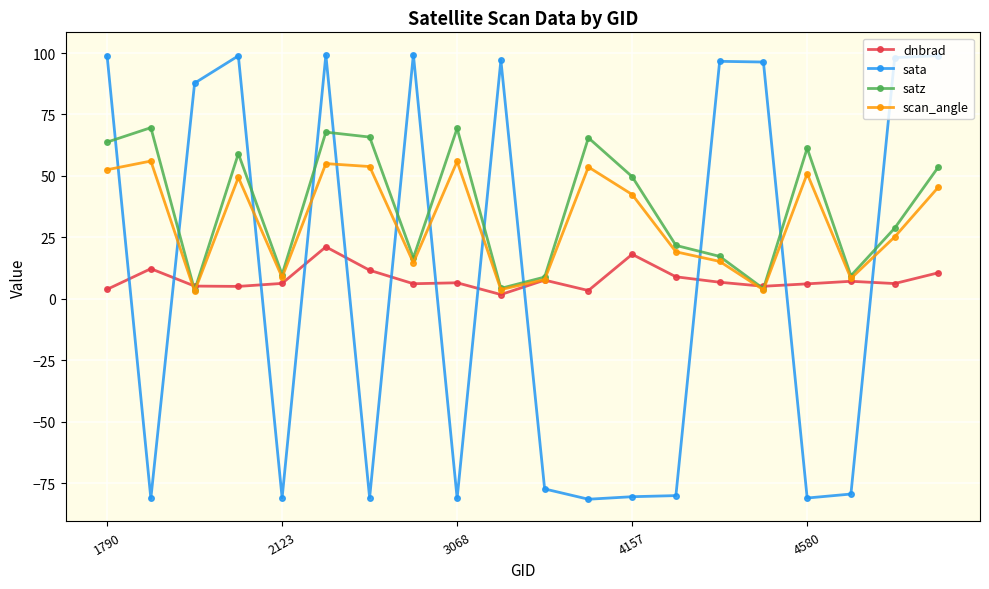

What is the sum of all dnbrad values?

160.0